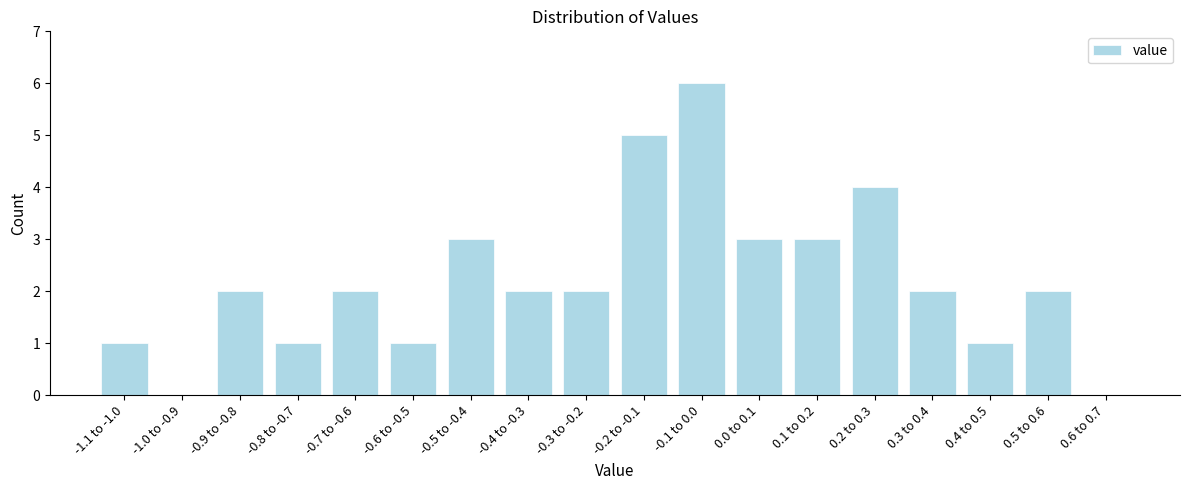

Reading left to right, transcribe all the data shown in this chart.

-1.1 to -1.0=1	-1.0 to -0.9=0	-0.9 to -0.8=2	-0.8 to -0.7=1	-0.7 to -0.6=2	-0.6 to -0.5=1	-0.5 to -0.4=3	-0.4 to -0.3=2	-0.3 to -0.2=2	-0.2 to -0.1=5	-0.1 to 0.0=6	0.0 to 0.1=3	0.1 to 0.2=3	0.2 to 0.3=4	0.3 to 0.4=2	0.4 to 0.5=1	0.5 to 0.6=2	0.6 to 0.7=0